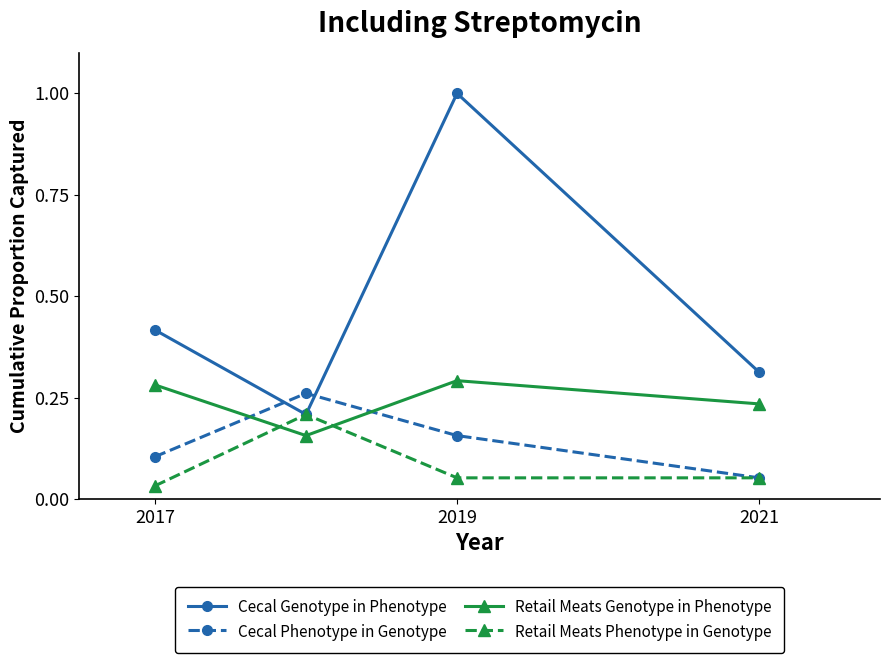

Which series has the widest spread of values?

Cecal Genotype in Phenotype